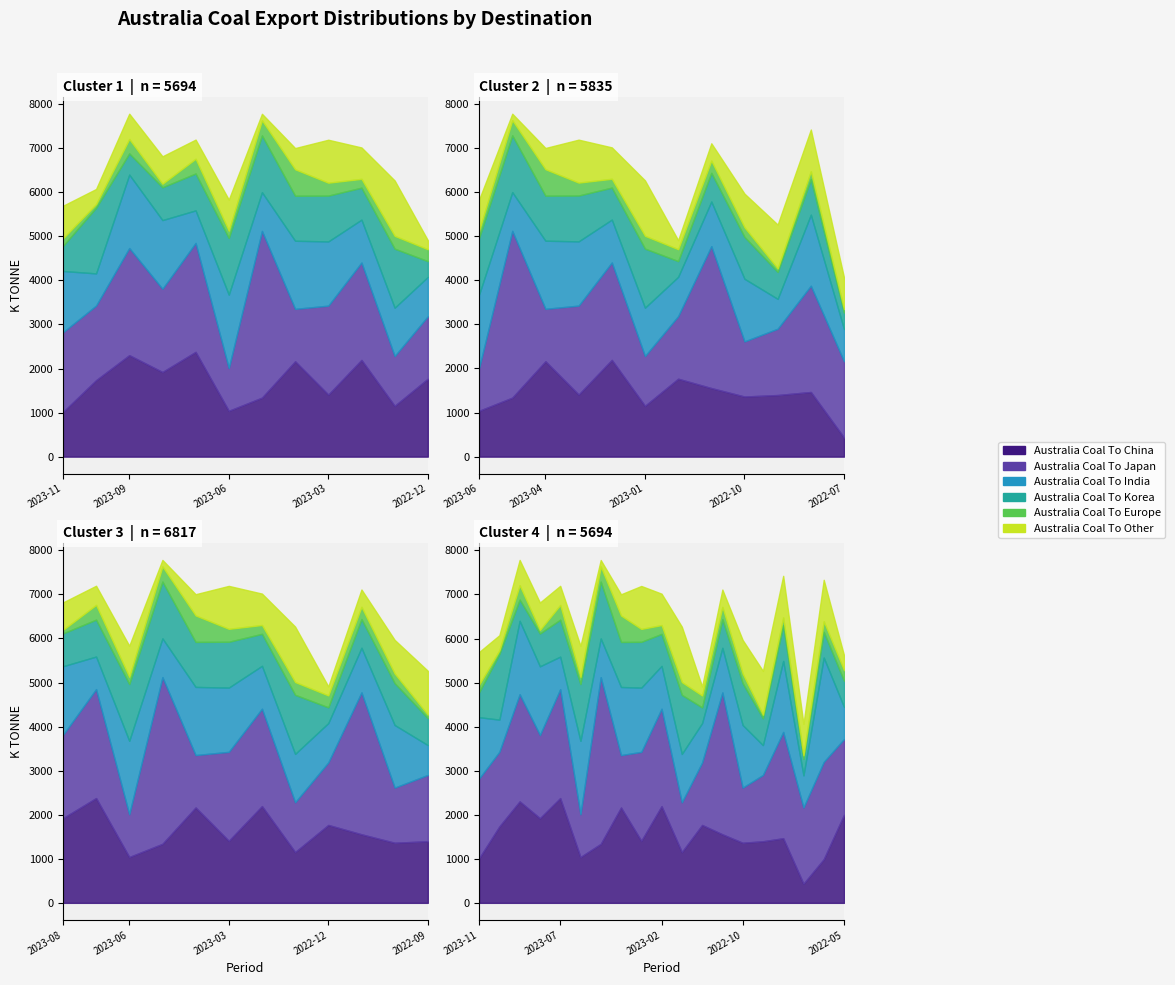

Is it true that Australia Coal To China equals 1153 at 2023-01?

True